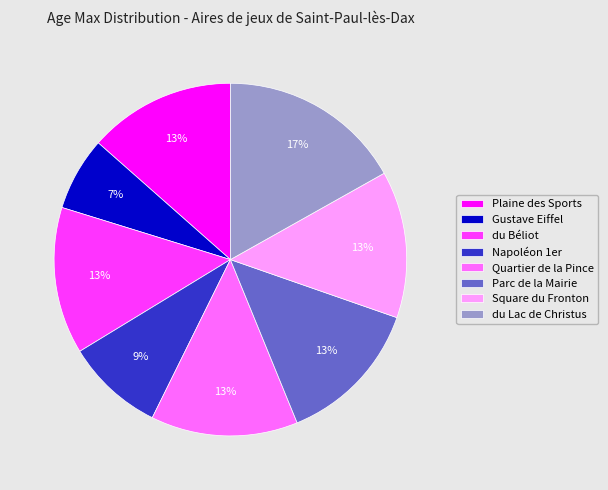

To the nearest percent, what is the combined percentage of Square du Fronton and du Béliot?

27%